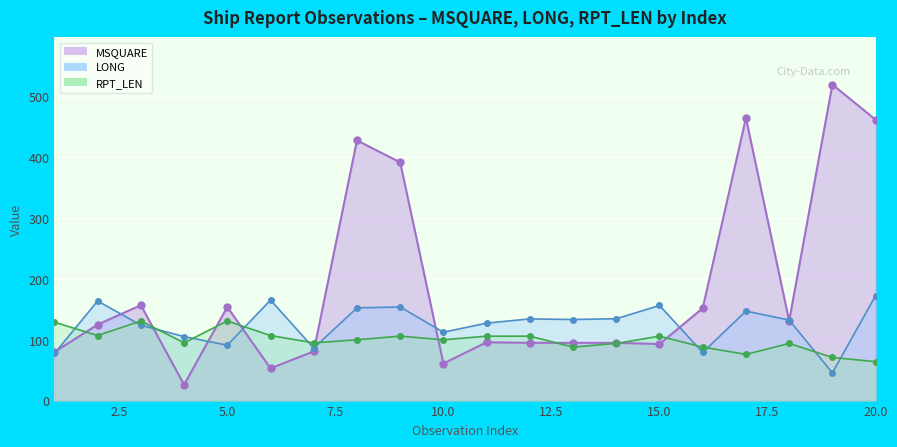

Which series has the largest total across all categories?

MSQUARE